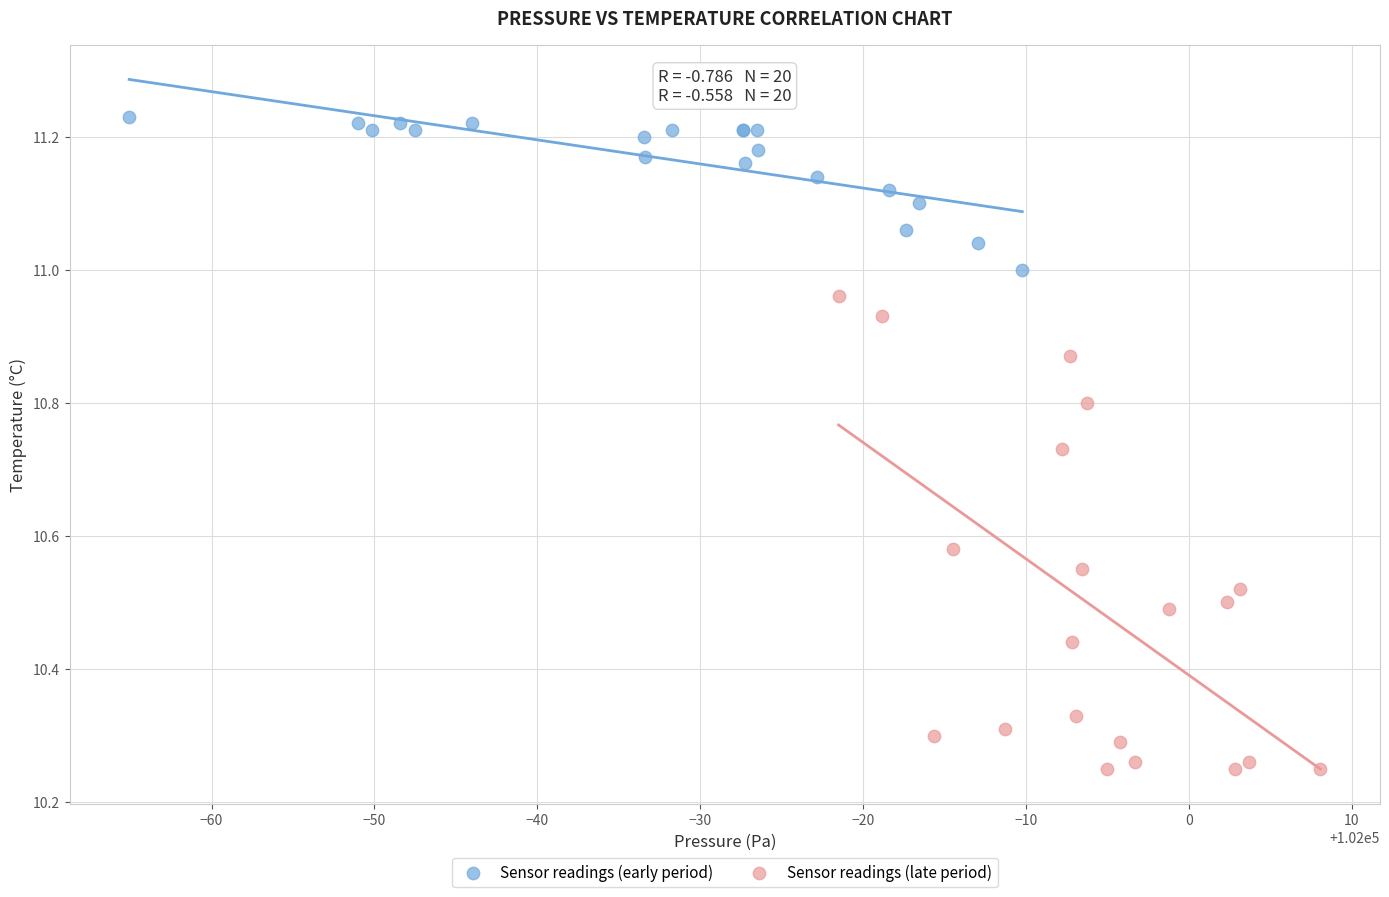

Which series has the widest spread of Y values?

Sensor readings (late period)